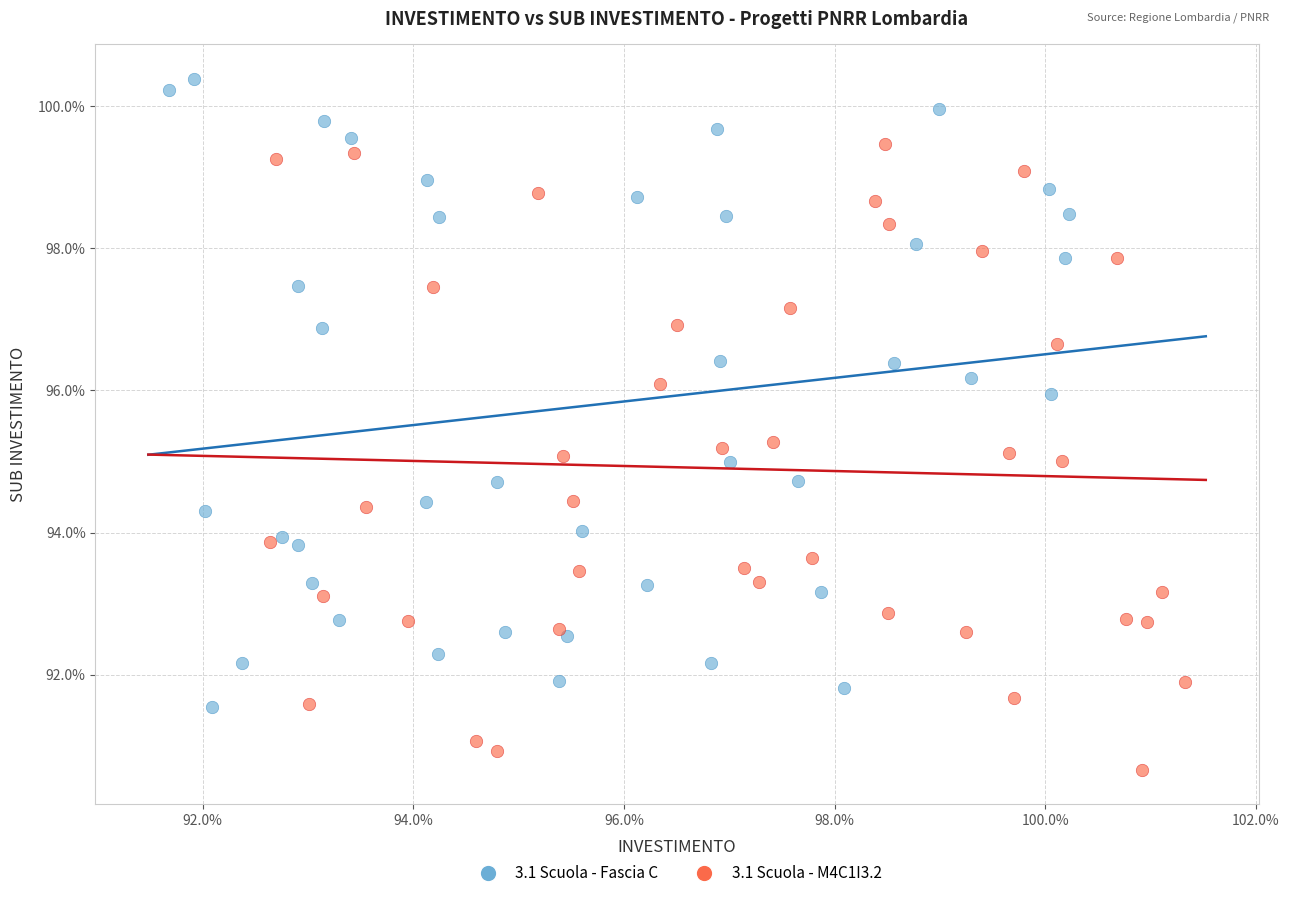

What are all the series names shown in the legend?

3.1 Scuola - Fascia C, 3.1 Scuola - M4C1I3.2